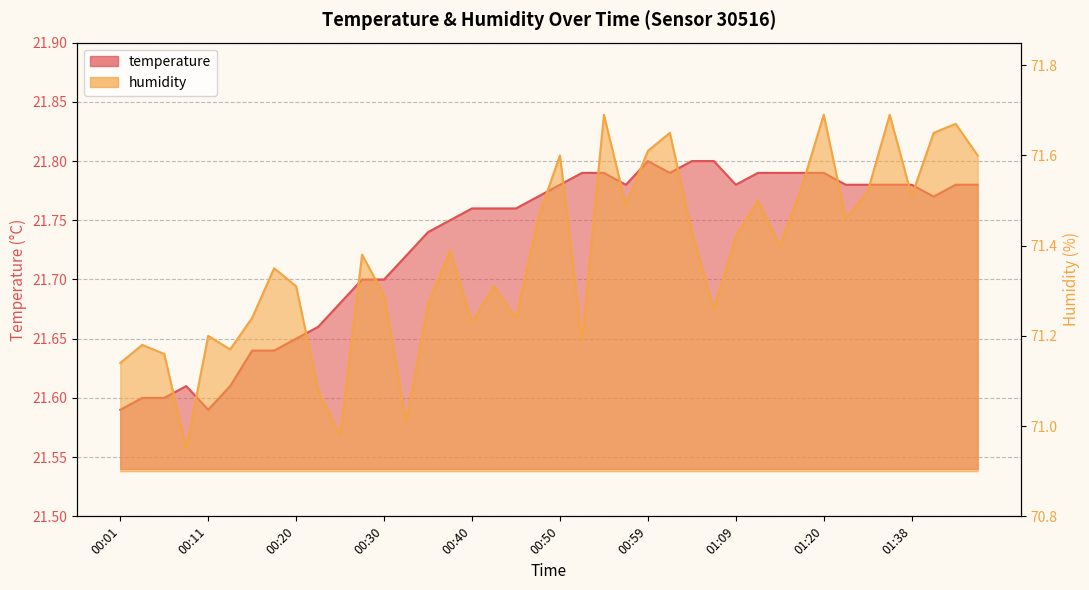

Where is humidity nearest to the value 71?

00:33